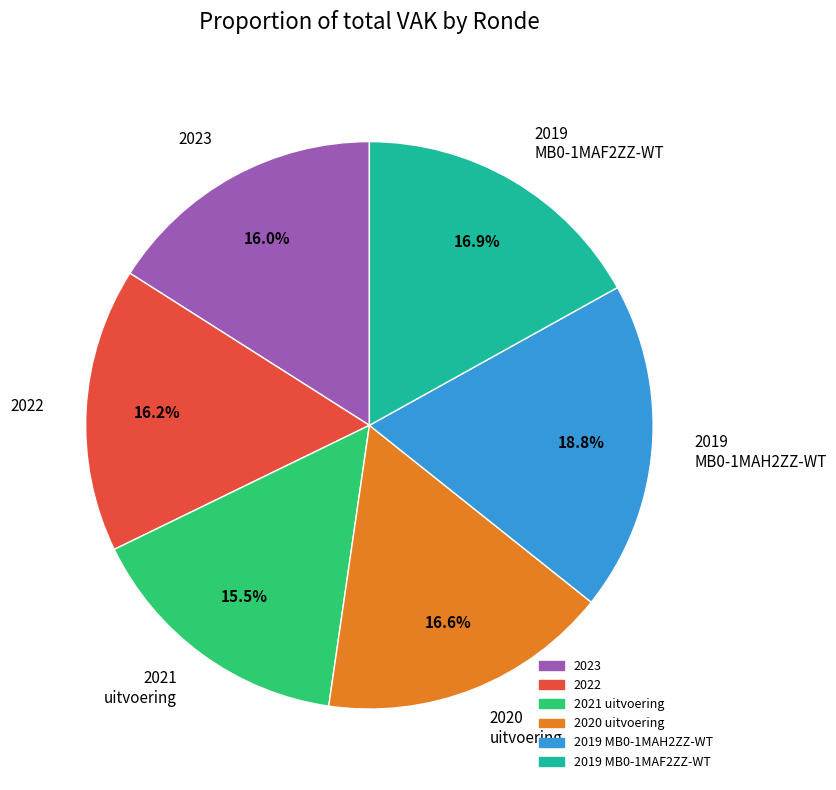

Approximately how many times larger is the value at 2021 uitvoering compared to 2019 MB0-1MAH2ZZ-WT?

0.8